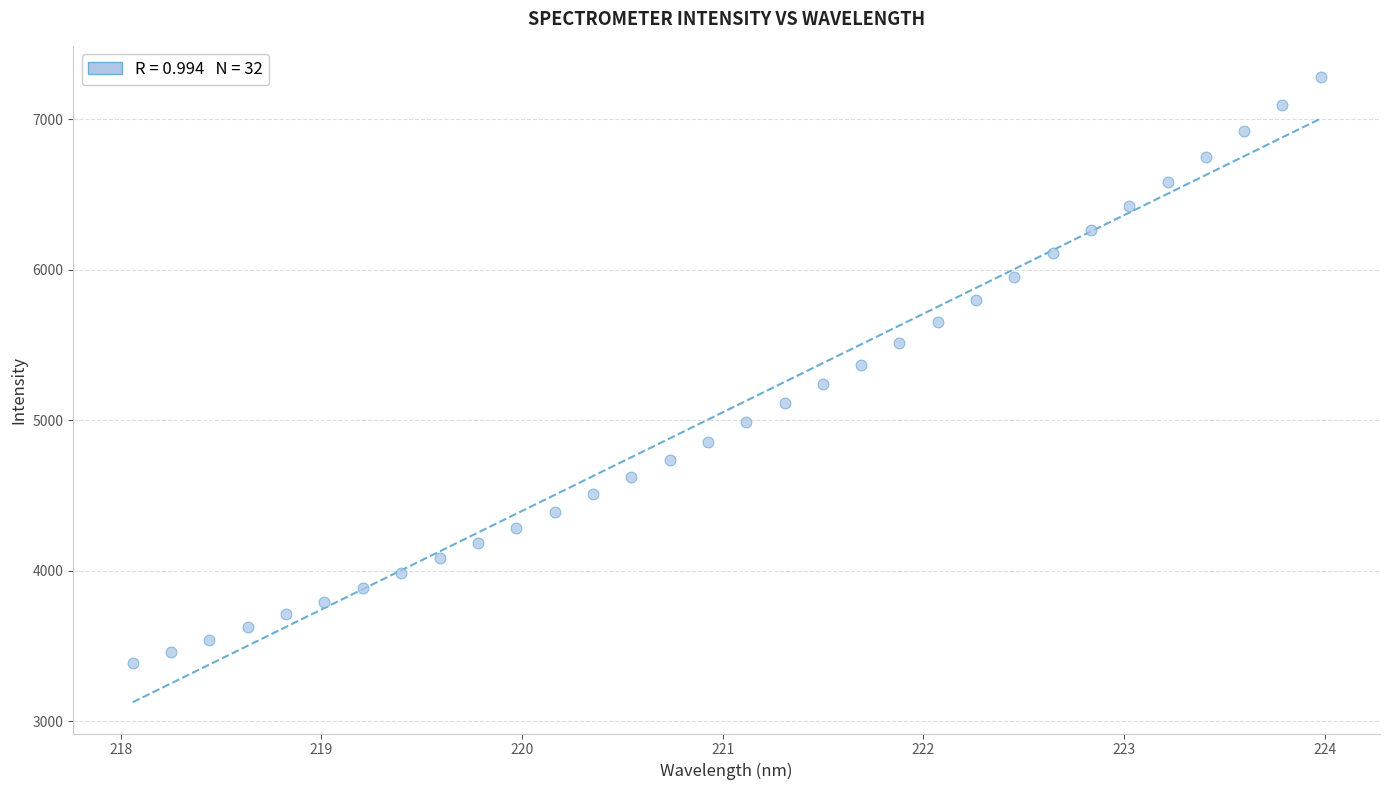

What is the range of X values (max minus min)?

5.9